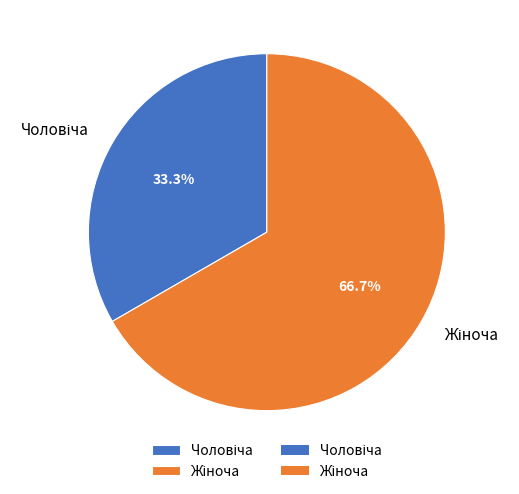

Does any single category account for the majority?

Yes